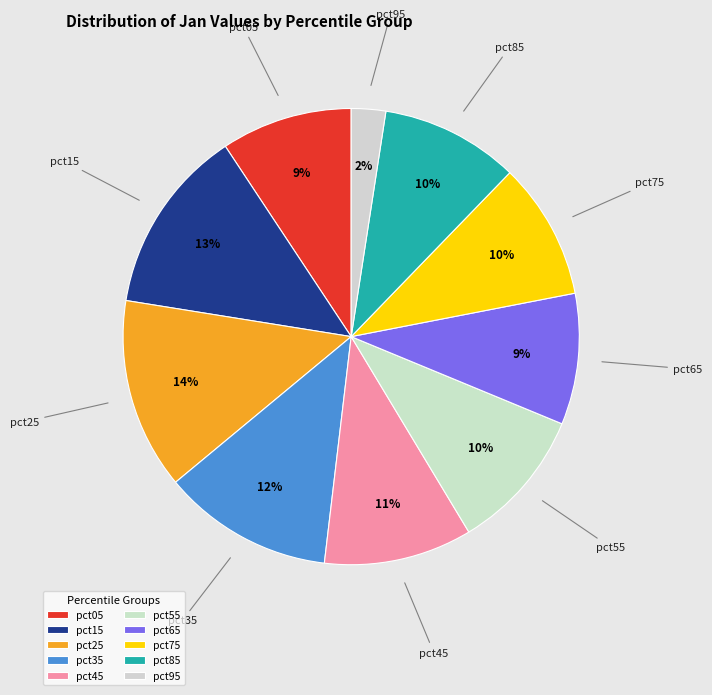

To the nearest percent, what percentage of the pie is pct15?

13%